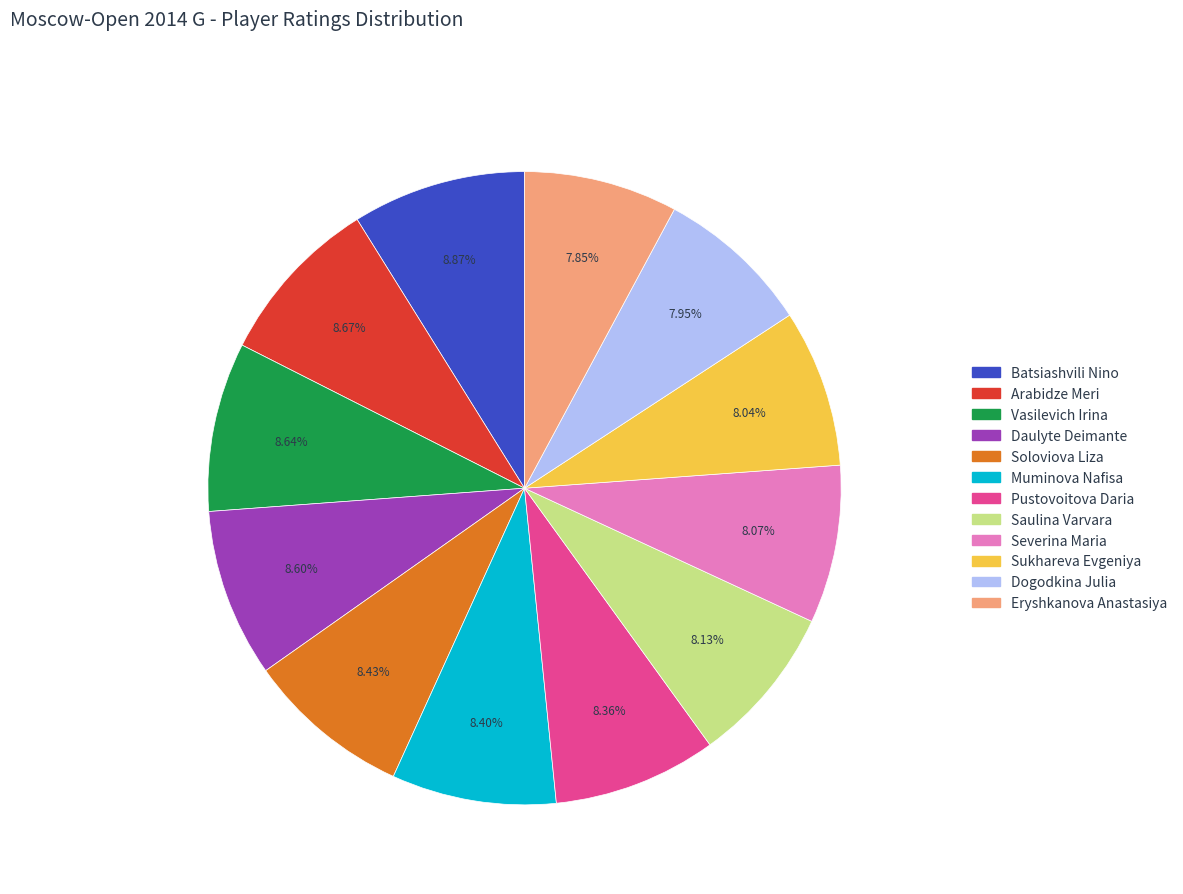

To the nearest percent, what percentage of the pie is Eryshkanova Anastasiya?

8%